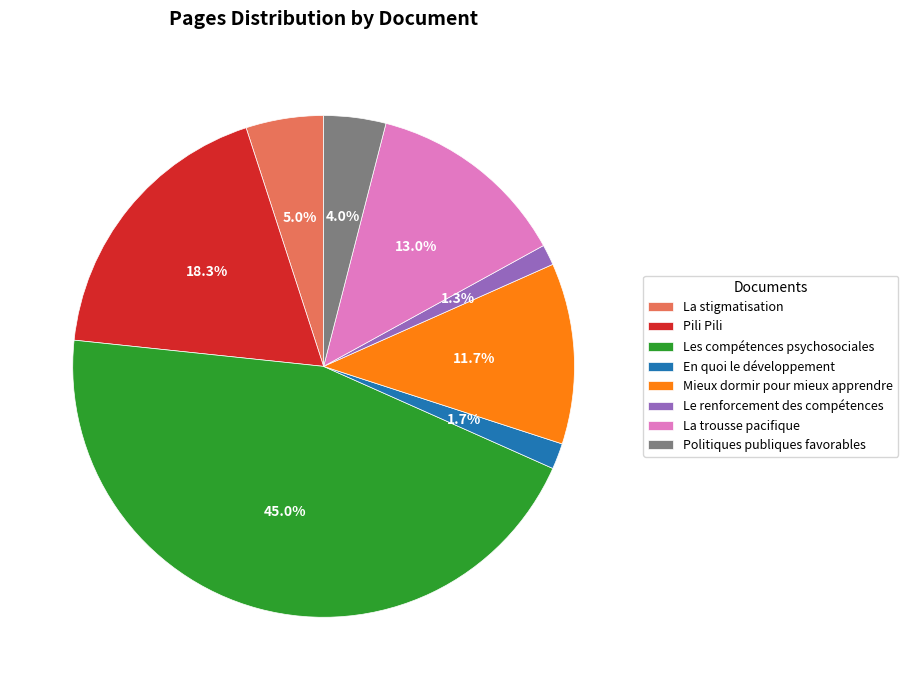

Which slice is the largest?

Les compétences psychosociales